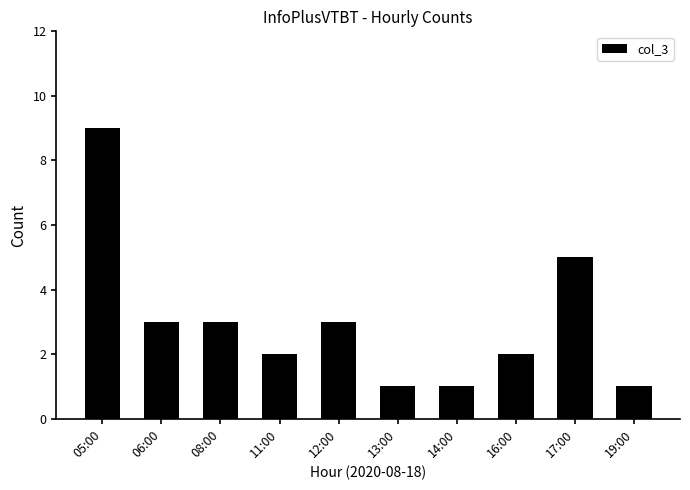

Count the values in the range 1 to 3.

8